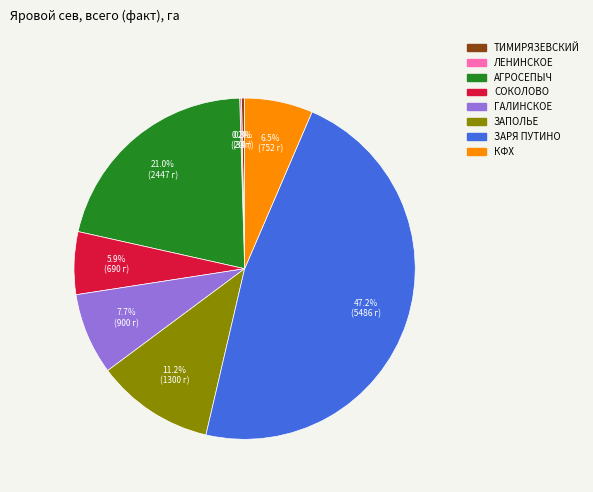

What is the ratio of the value at ГАЛИНСКОЕ to the value at АГРОСЕПЫЧ?

0.4